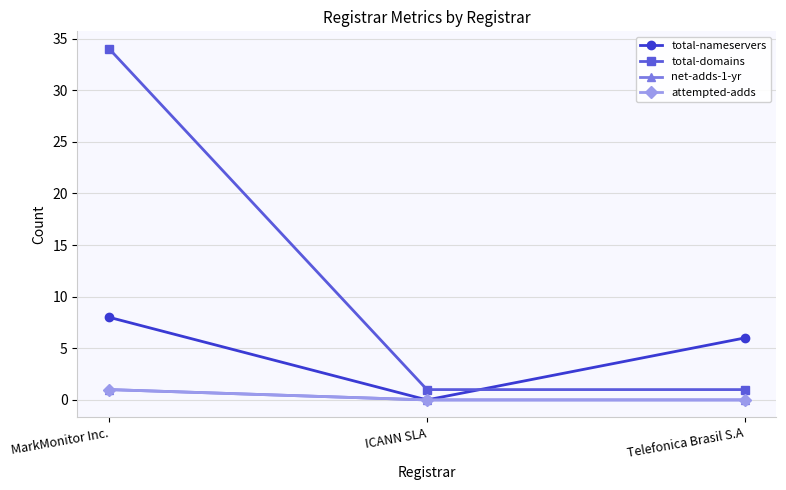

What position from the right is MarkMonitor Inc.?

3